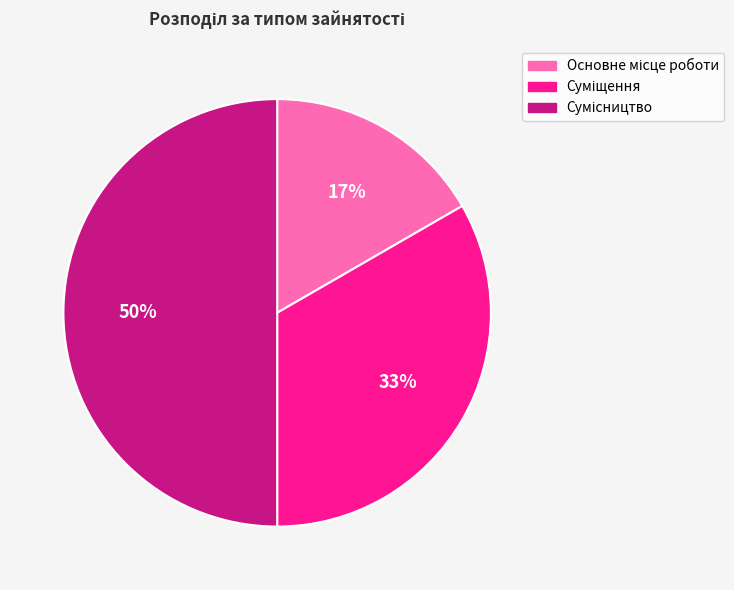

To the nearest percent, what is the average slice percentage?

33%